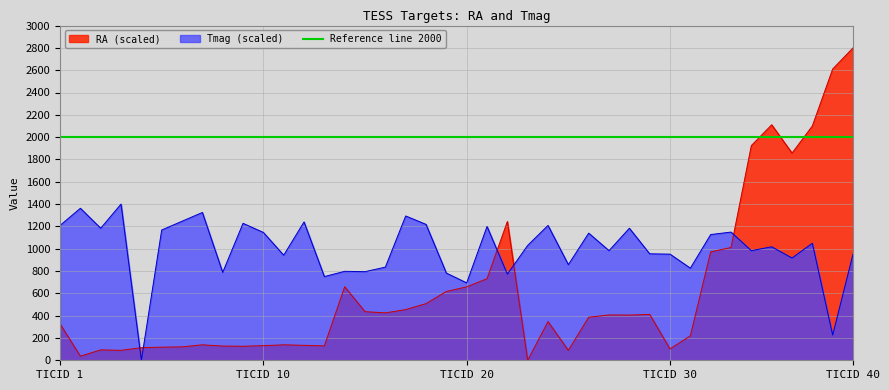

What is the maximum value for RA (scaled)?

2800.0